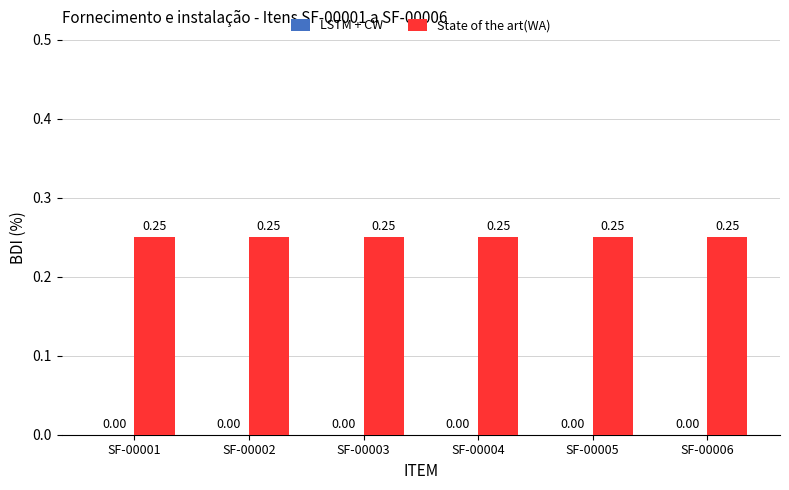

Rank the series by their maximum value, from lowest to highest.

LSTM + CW, State of the art(WA)